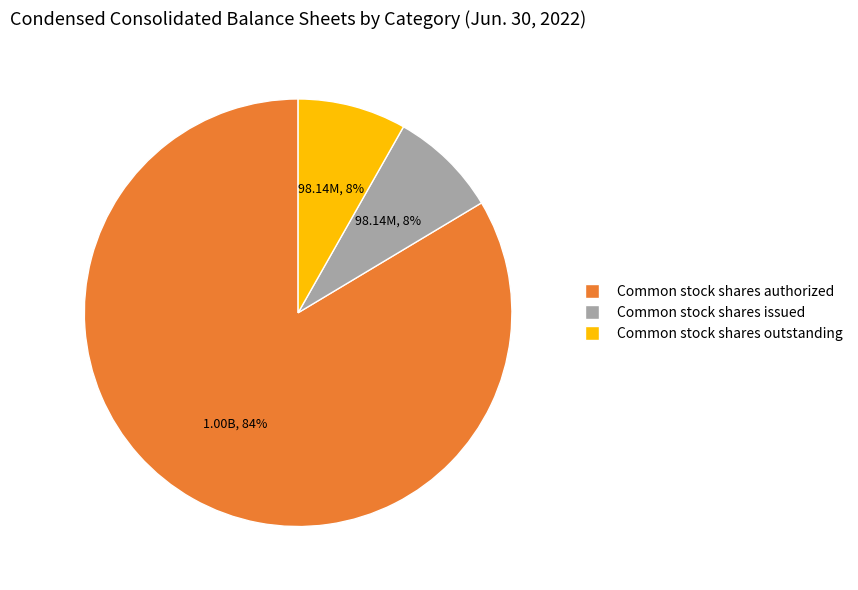

Does any single category account for the majority?

Yes